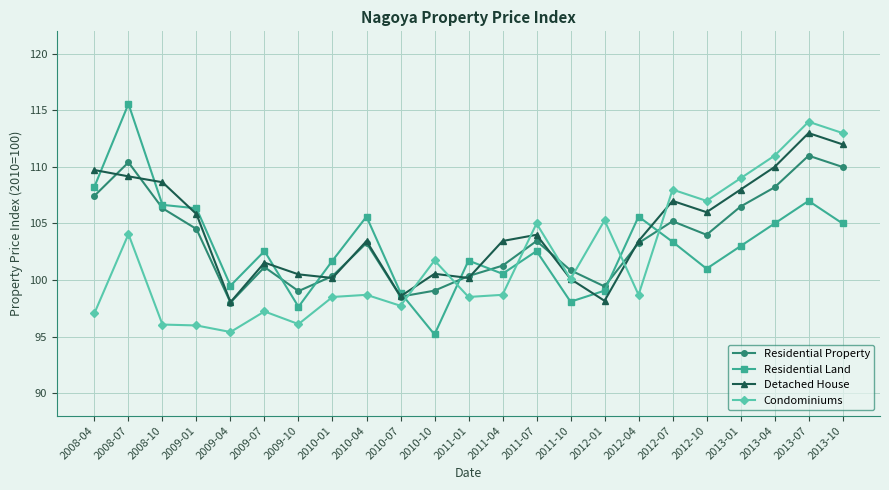

Between 2011-10 and 2012-01, which series saw the biggest shift?

Condominiums